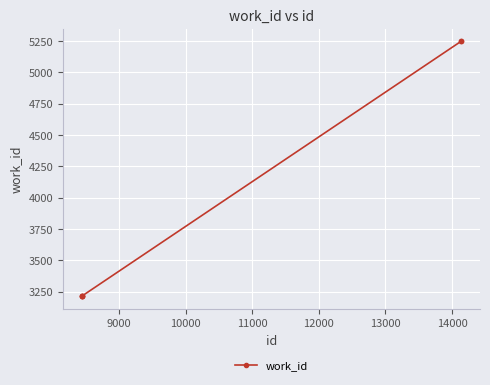

How many series are shown in this chart?

1